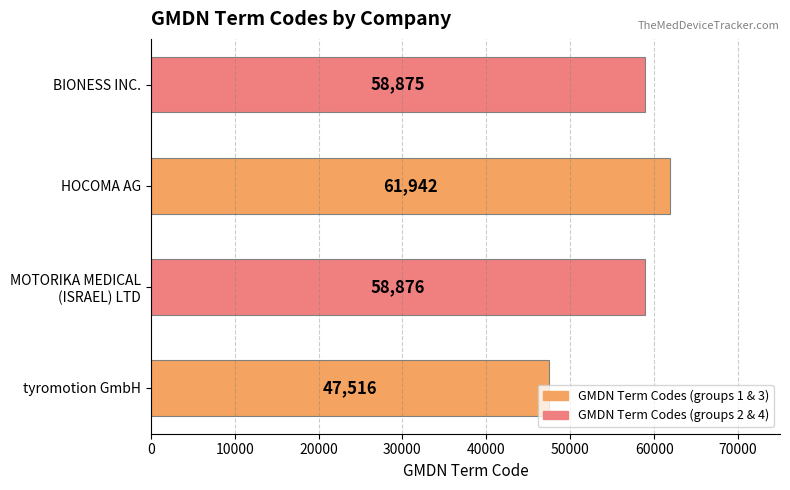

Which category has the highest value across all series?

HOCOMA AG